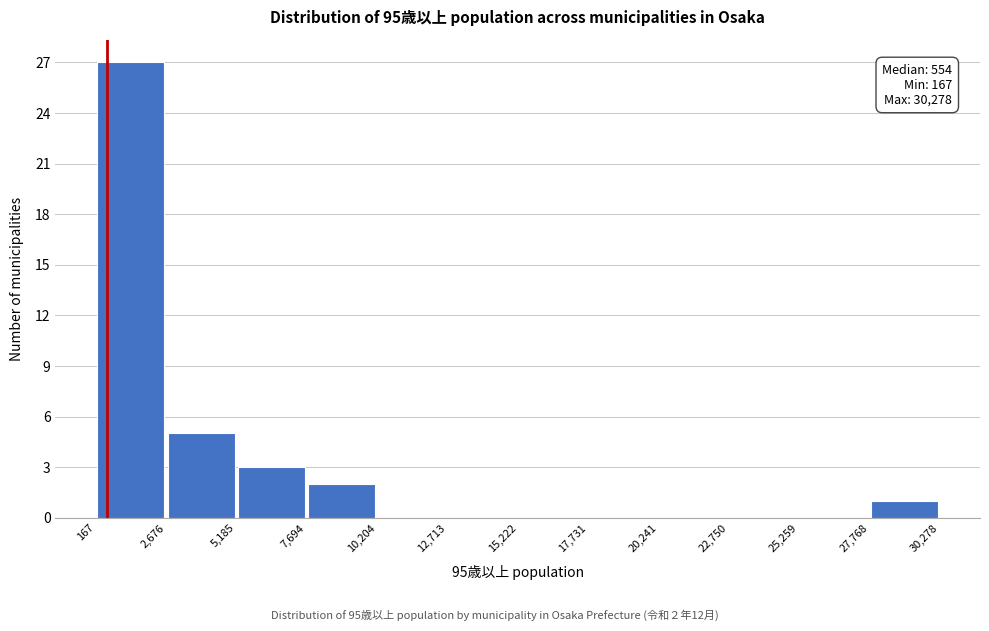

Which range on the x-axis has the tallest bar?

167 to 2,676